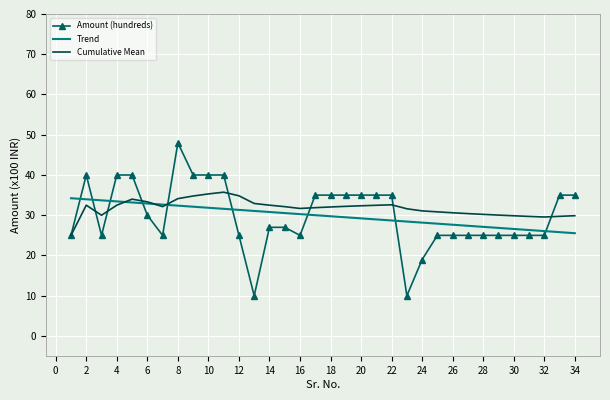

What is the highest value of the Amount (hundreds) series?

48.0